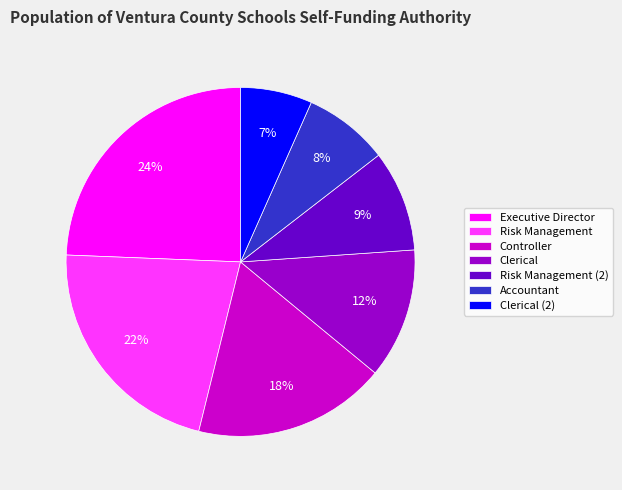

To the nearest percent, what percentage of the pie is Controller?

18%